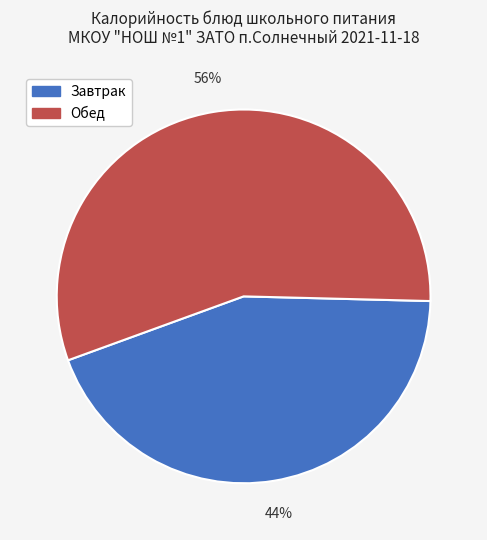

To the nearest percent, what is the difference between the largest and smallest slice percentages?

12%